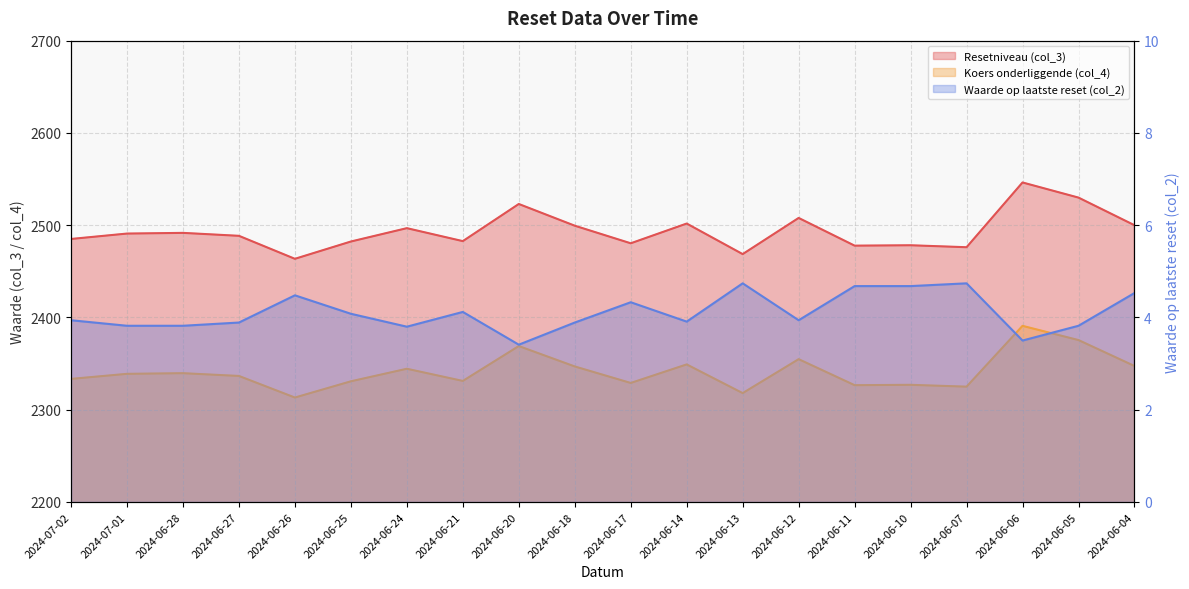

What position from the left is 2024-06-25?

6